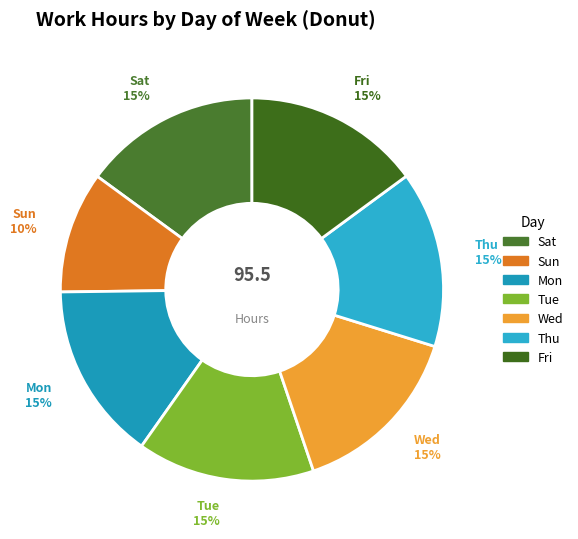

Is there any slice that represents more than half of the pie?

No